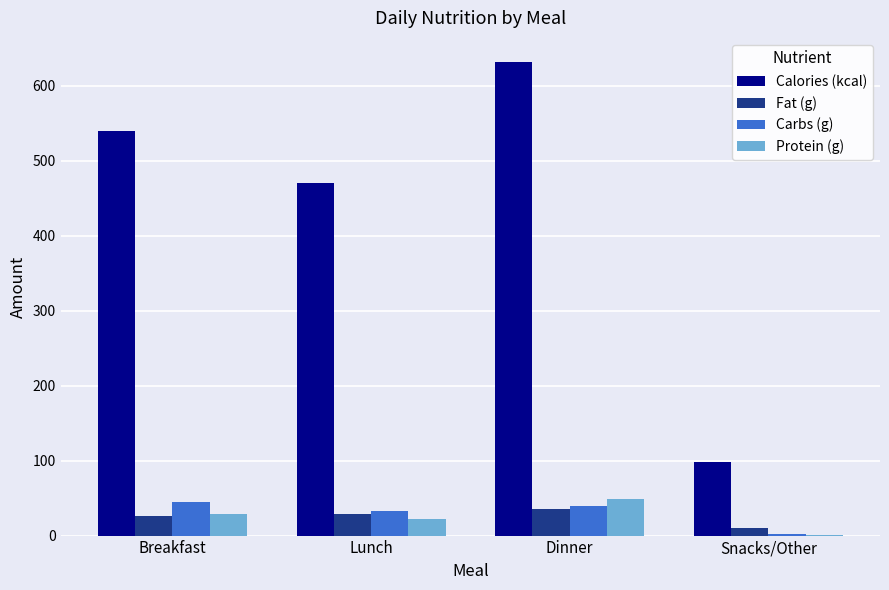

At which label does Protein (g) reach its peak?

Dinner